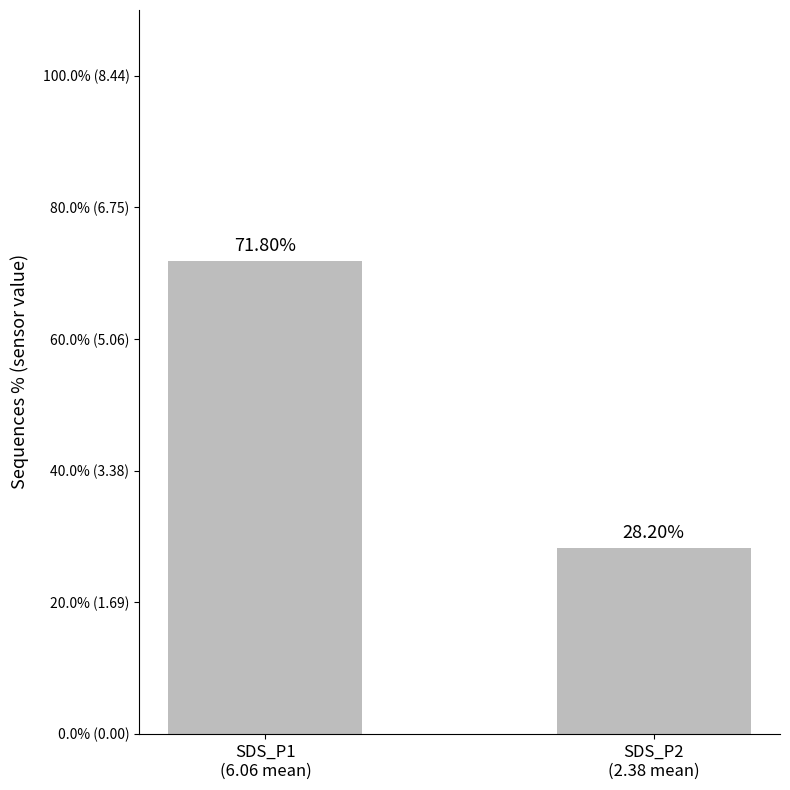

Where is the data nearest to the value 49?

SDS_P2
(2.38 mean)